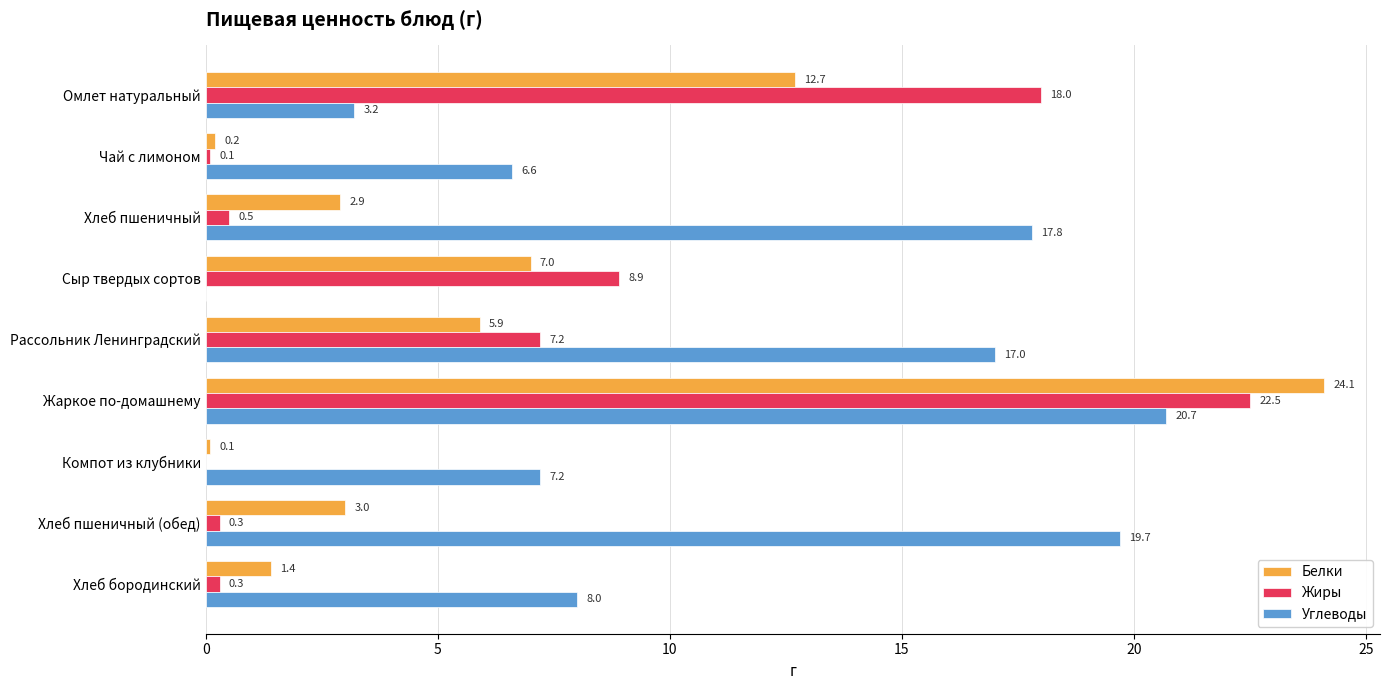

Which series has the largest total across all categories?

Углеводы